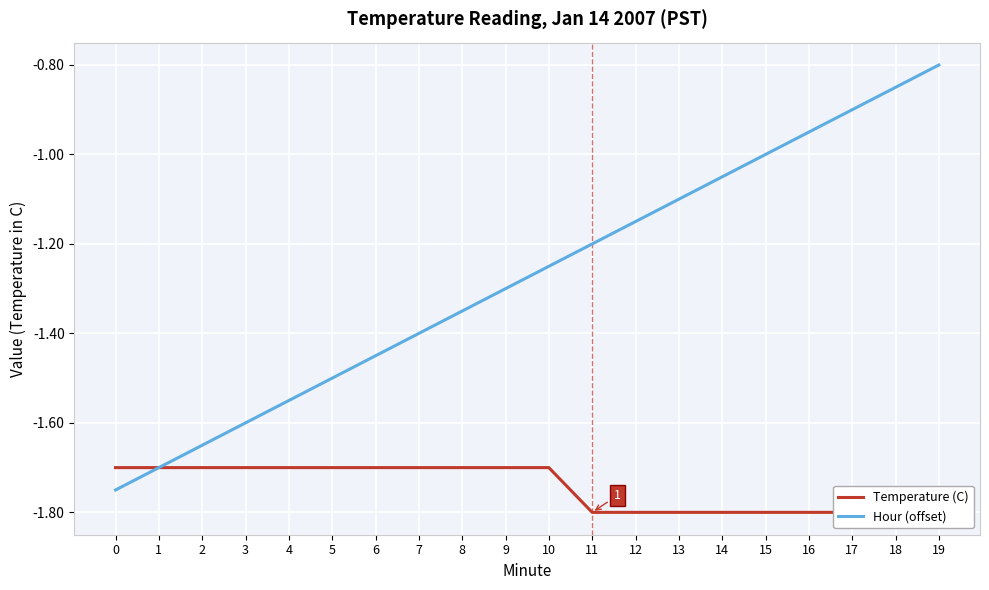

Which series changed the most between 6 and 12?

Hour (offset)